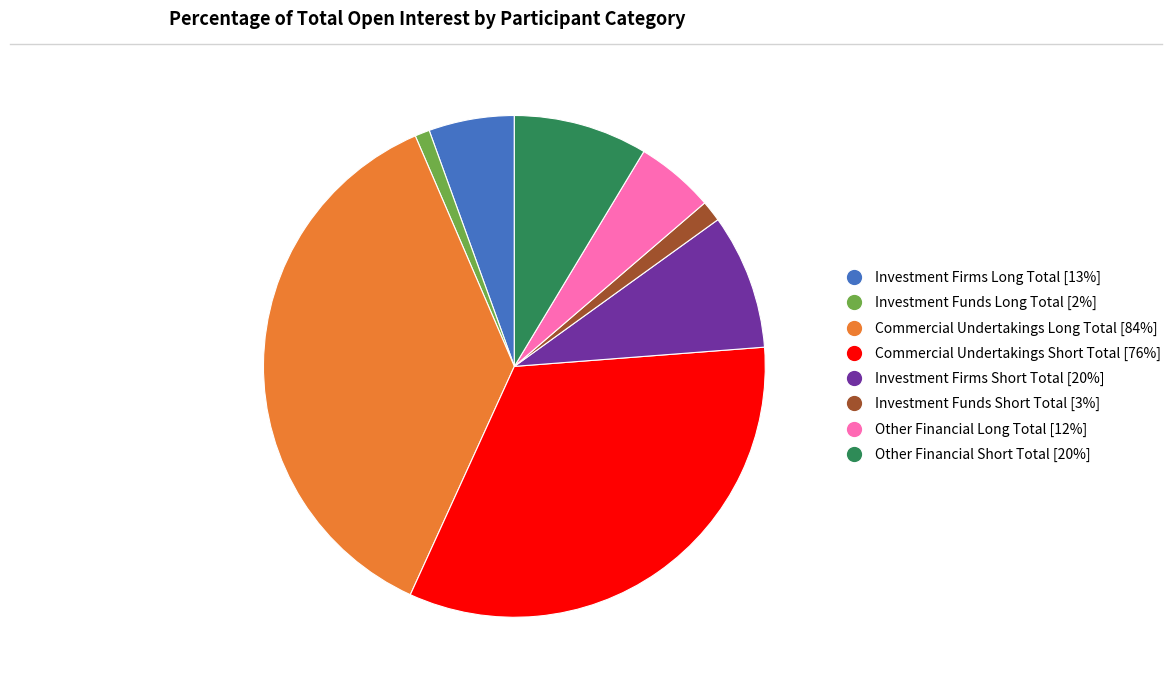

Is there a majority slice in this chart?

No